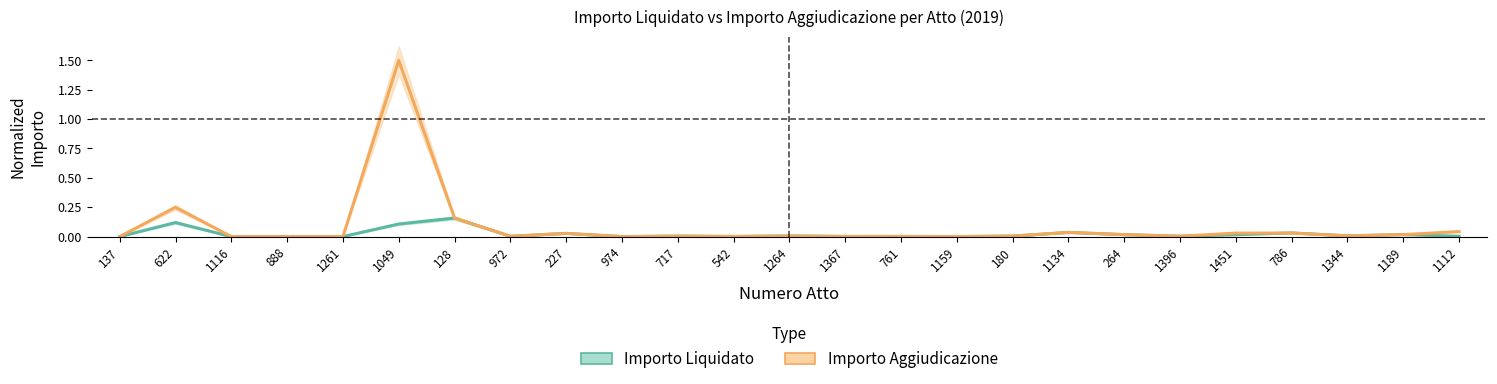

What are all the series names shown in the legend?

Importo Liquidato, Importo Aggiudicazione